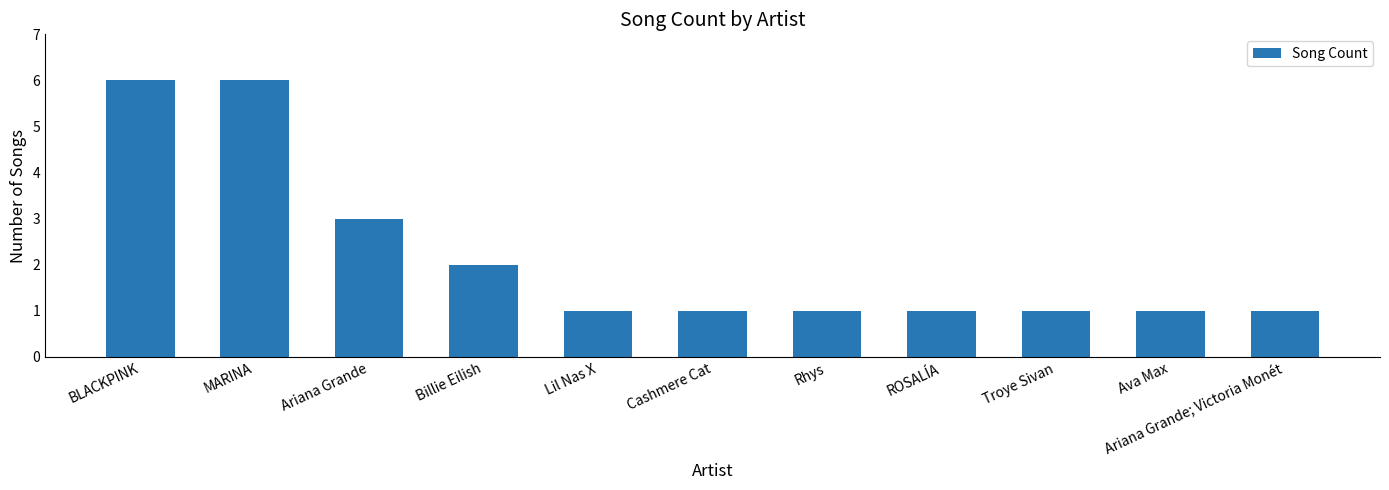

Reading left to right, extract all data points from this chart.

6	6	3	2	1	1	1	1	1	1	1